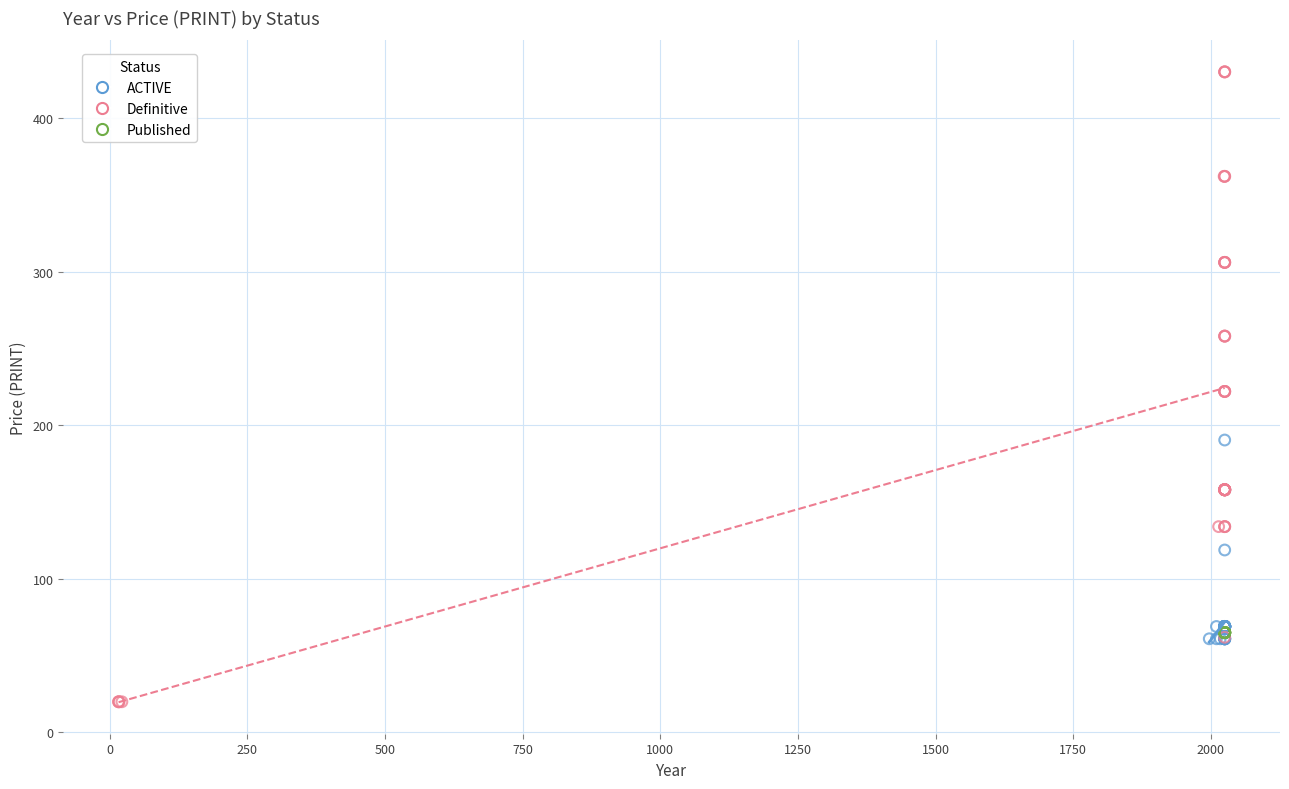

Which series reaches the maximum Y coordinate?

Definitive